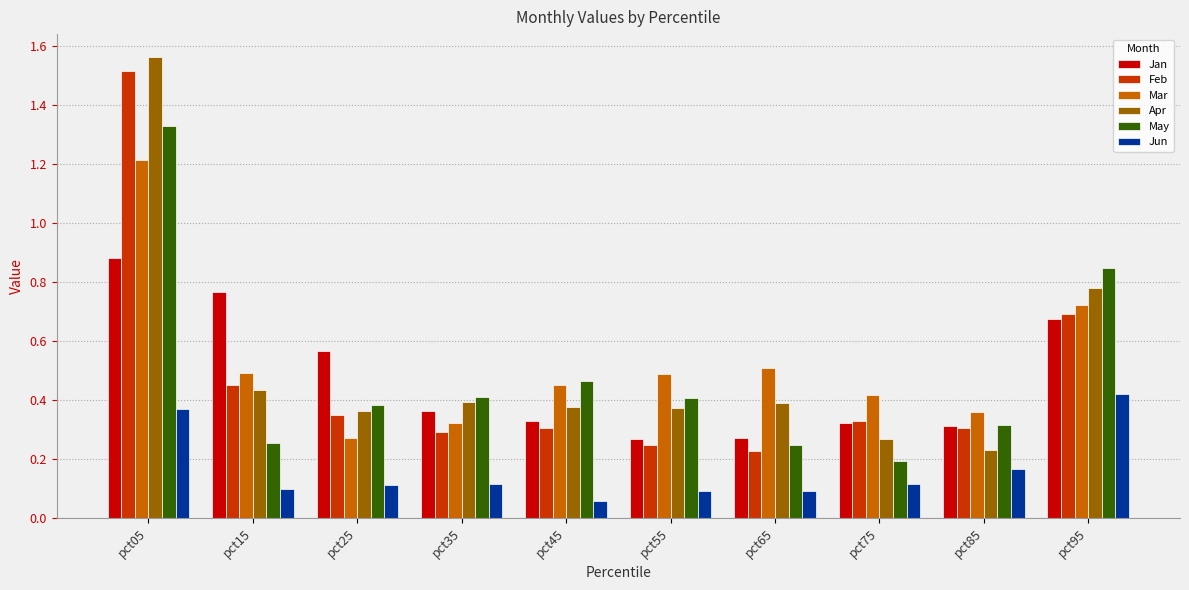

At which label does Jun reach its peak?

pct95